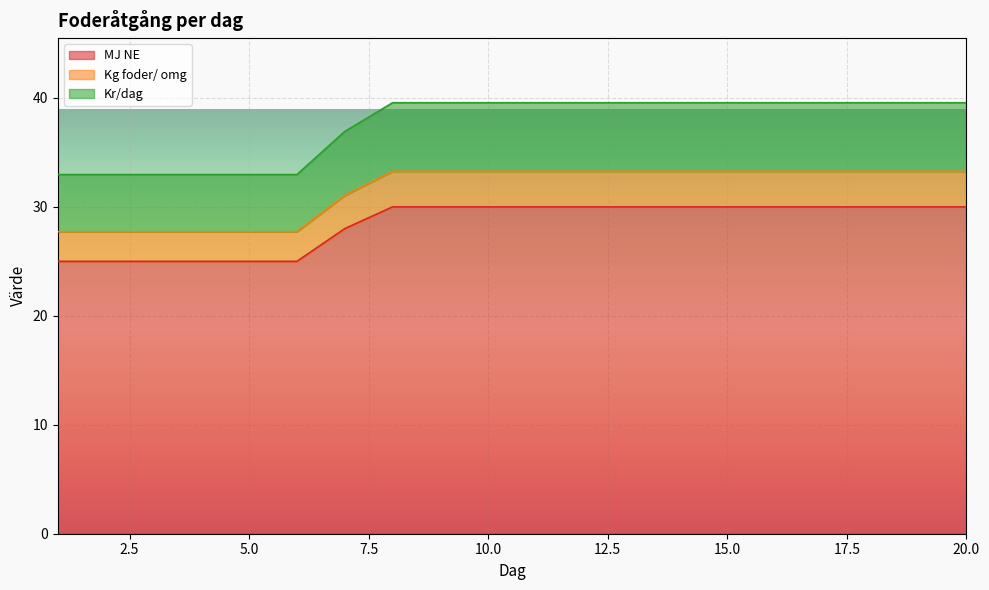

What is the minimum value shown in the chart?

25.0